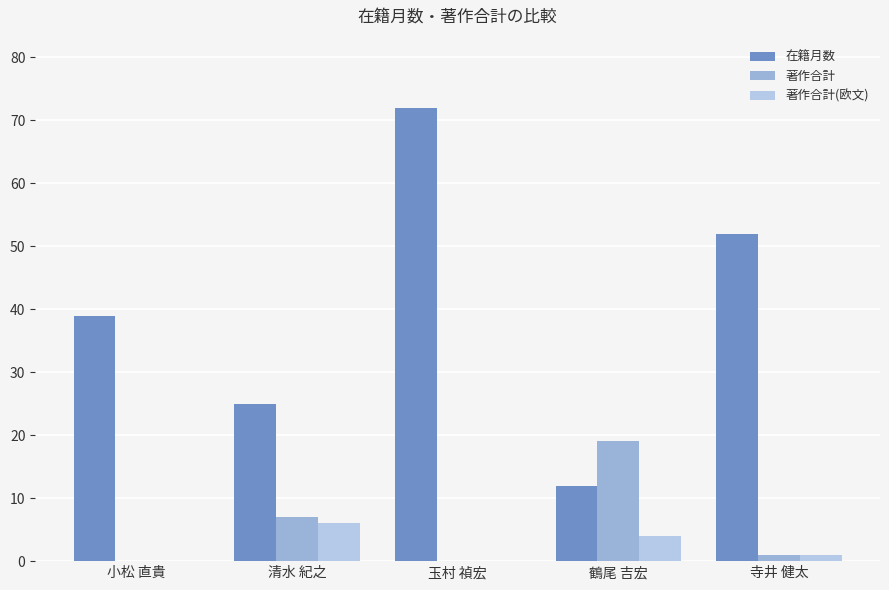

List the labels in order of 在籍月数 value, largest first.

玉村 禎宏, 寺井 健太, 小松 直貴, 清水 紀之, 鶴尾 吉宏